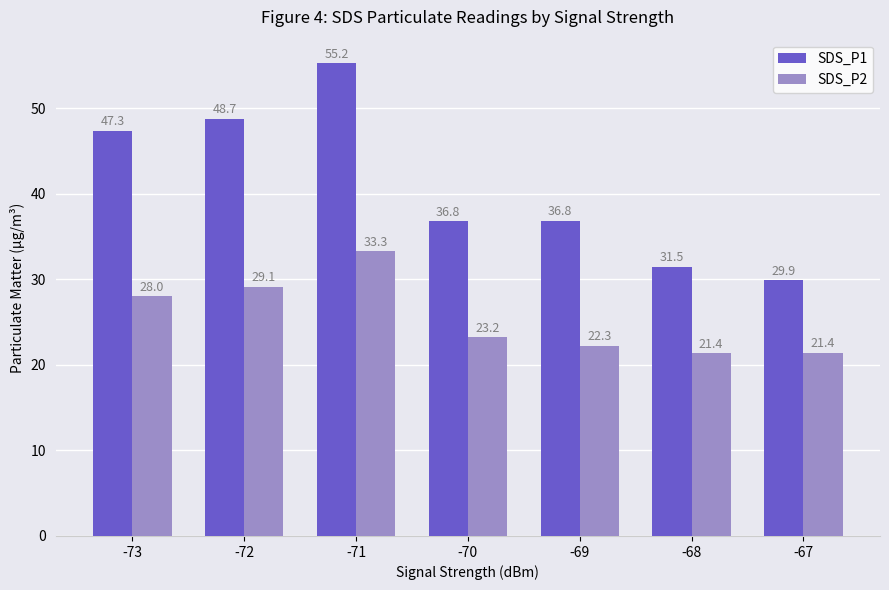

Reading left to right, extract all data points from this chart.

SDS_P1: 47.3	48.7	55.2	36.8	36.8	31.5	29.9
SDS_P2: 28.0	29.1	33.3	23.2	22.3	21.4	21.4